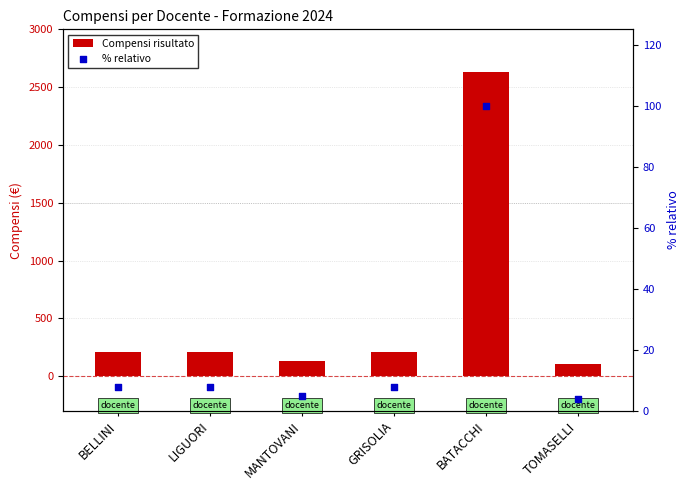

Which series has the largest Y range (max minus min)?

Compensi risultato